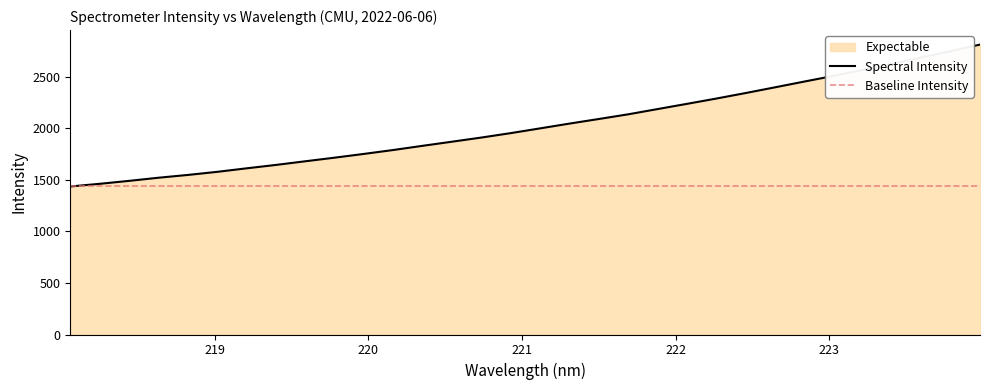

Is it true that the value at 220.9264 is 3497.5?

False